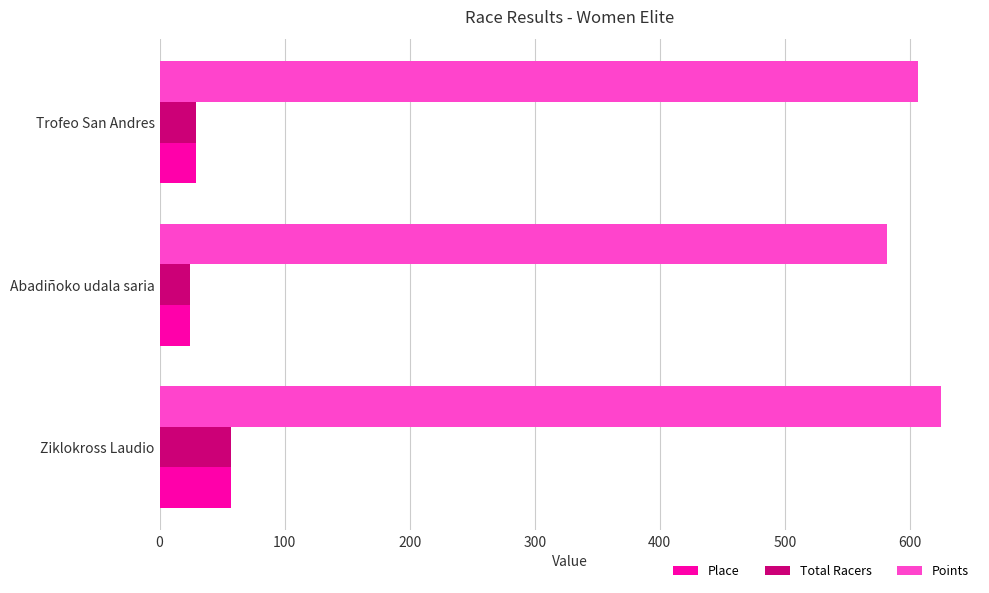

At how many categories does at least one series exceed 307?

3